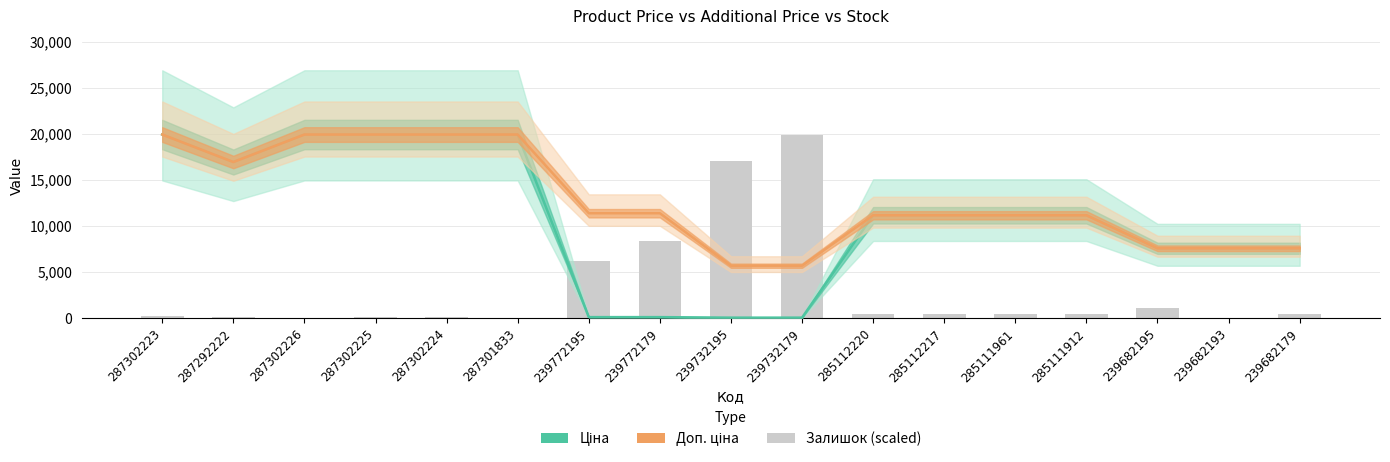

What is the label of the 12th bar from the left?

285112217